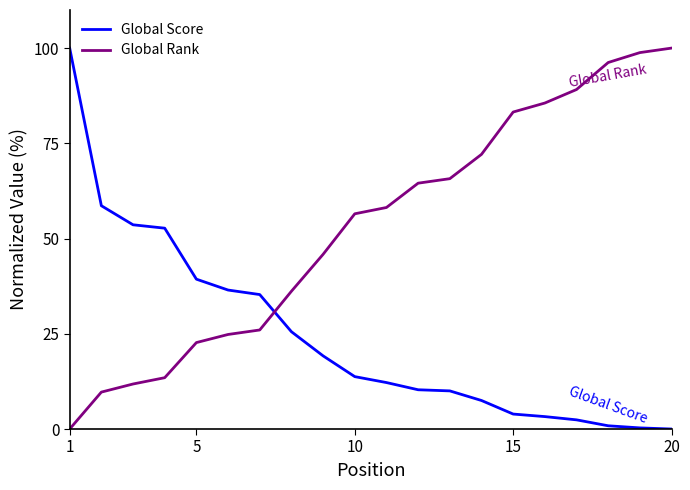

Which series has the largest total across all categories?

Global Rank